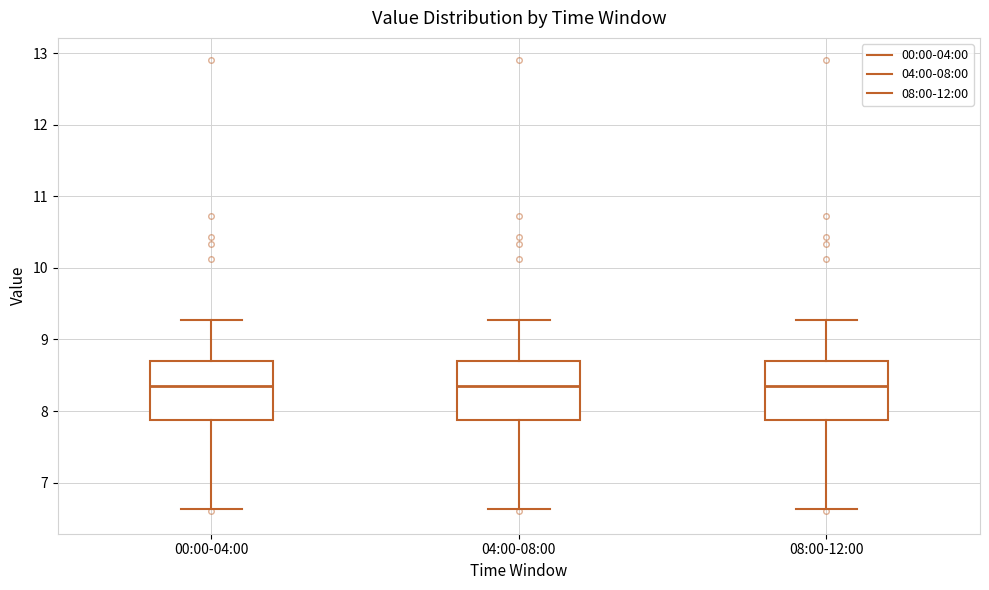

Reading left to right, read every box against the y-axis: the position of its median line, the range the box covers, and the ends of its whiskers. The values are not printed on the chart, so give them approximately, as read against the axis.

00:00-04:00: median 8.4, box 7.9 to 8.7, whiskers 6.6 to 9.3
04:00-08:00: median 8.4, box 7.9 to 8.7, whiskers 6.6 to 9.3
08:00-12:00: median 8.4, box 7.9 to 8.7, whiskers 6.6 to 9.3